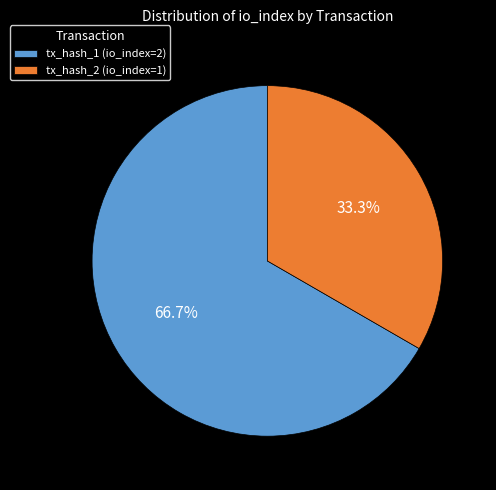

What is the smallest slice in the pie chart?

tx_hash_2 (io_index=1)